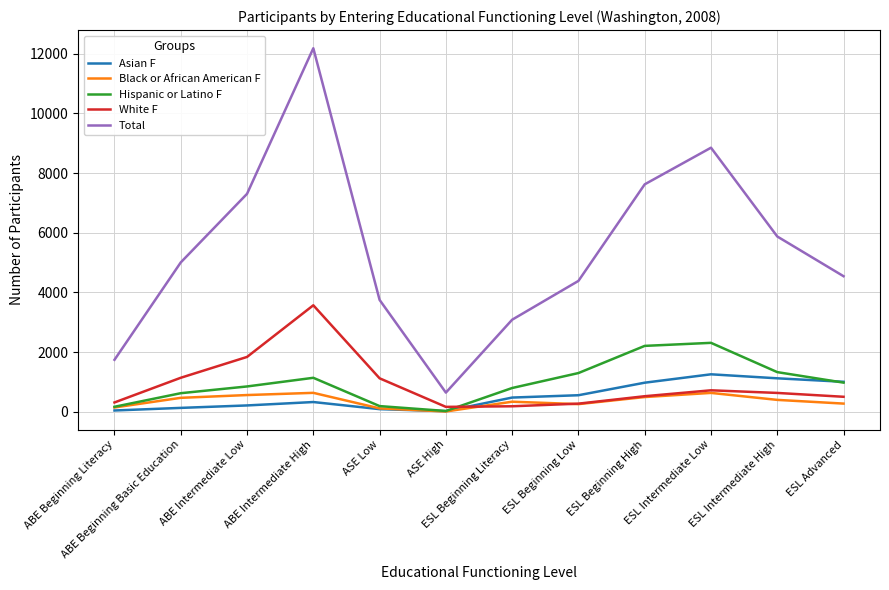

The value of Total at ASE Low is 3749. True or false?

True